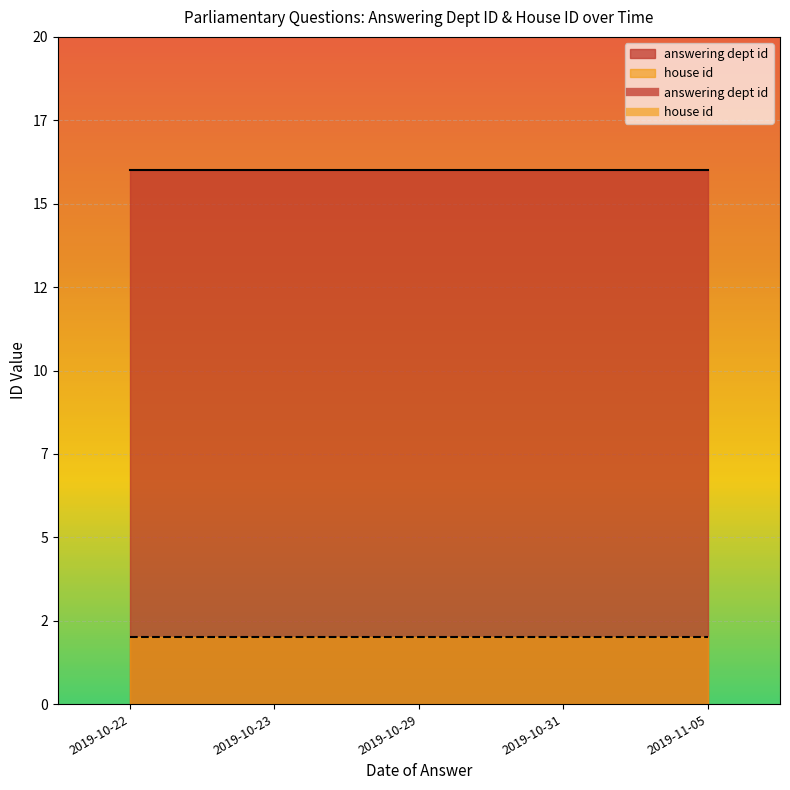

The answering dept id series shows 16 at 2019-11-05. True or false?

True